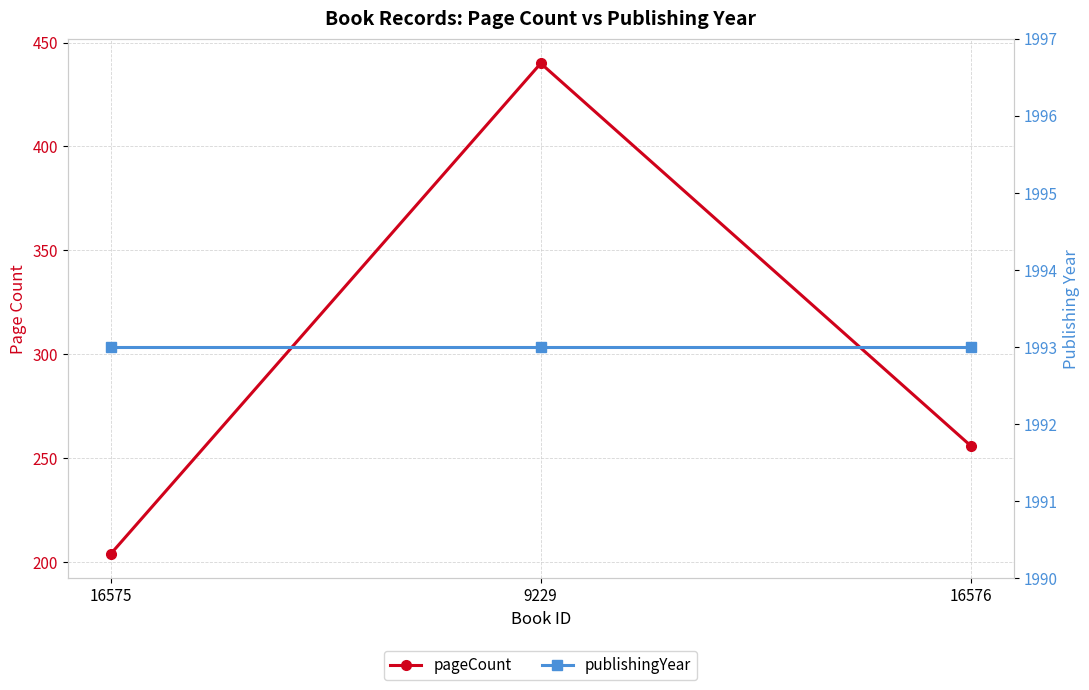

What is the difference between the highest and lowest values at 9229?

1553